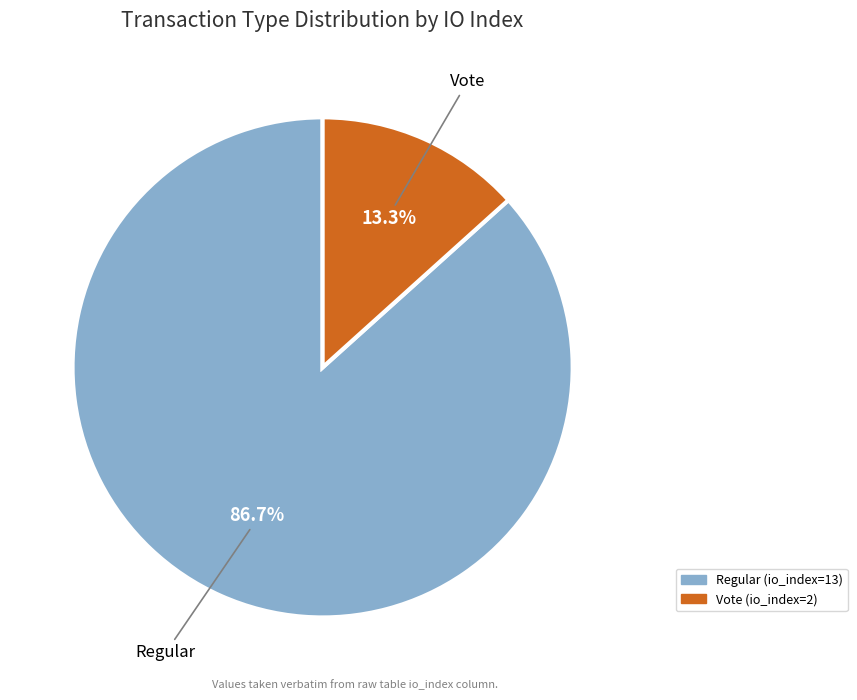

To the nearest percent, what is the difference between the largest and smallest slice percentages?

73%